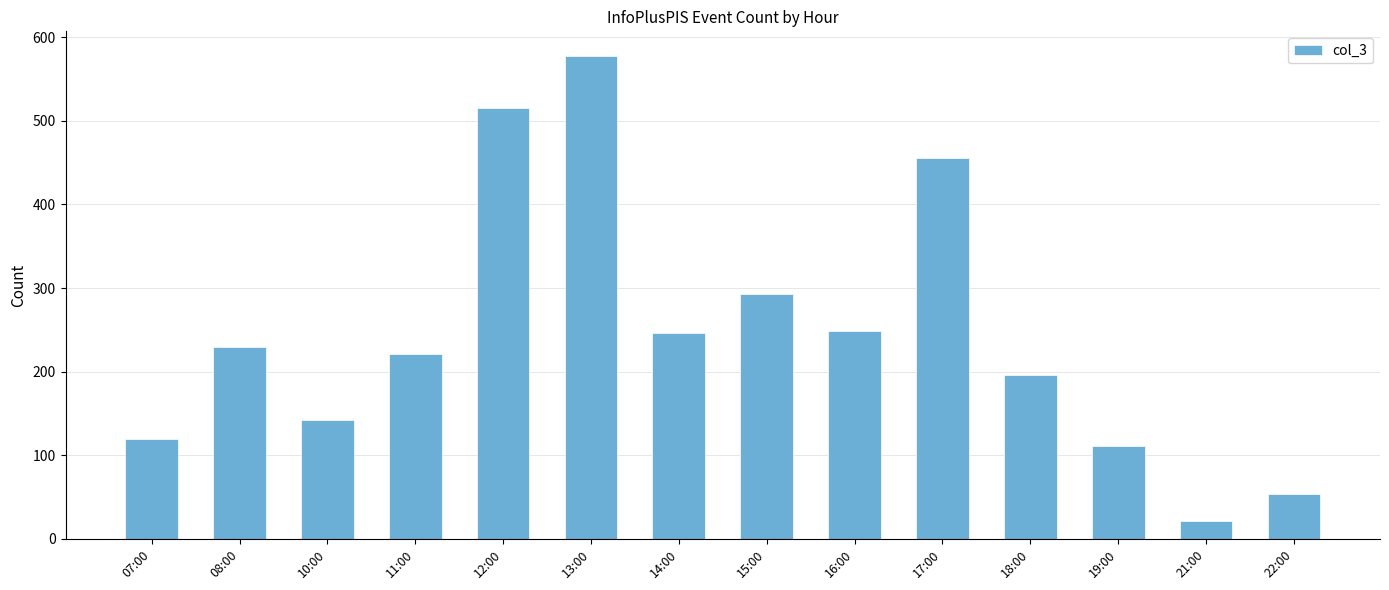

What is the difference between the second highest and minimum values?

494